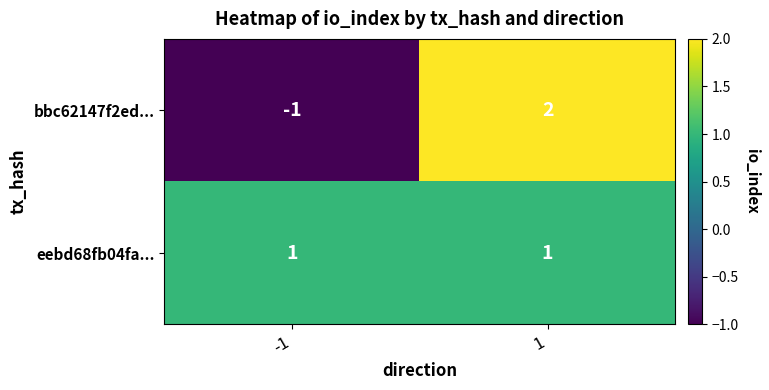

List the series in order of their overall mean, highest first.

eebd68fb04fa..., bbc62147f2ed...